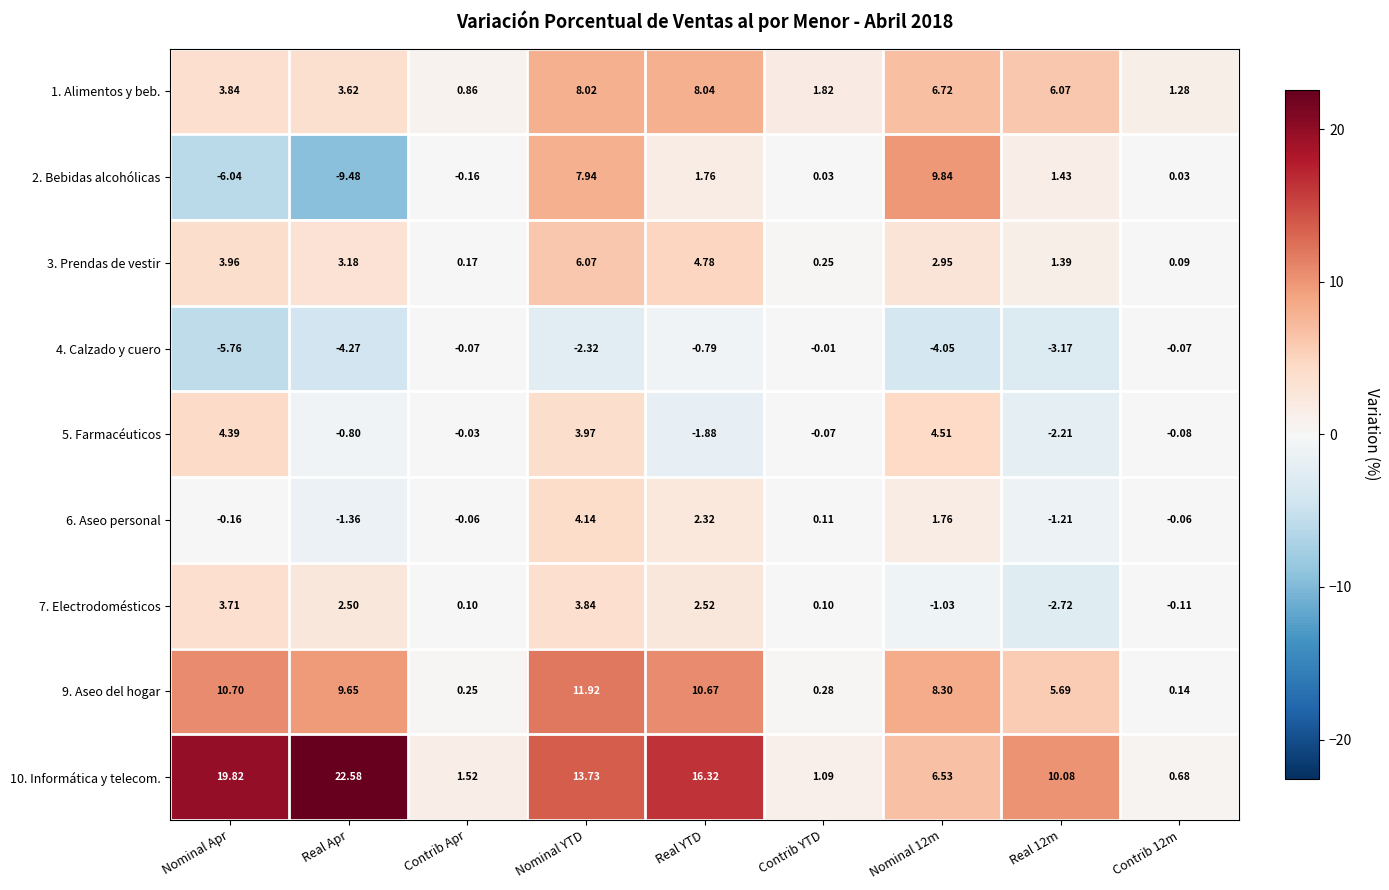

What is the total value across all series at Nominal YTD?

57.3